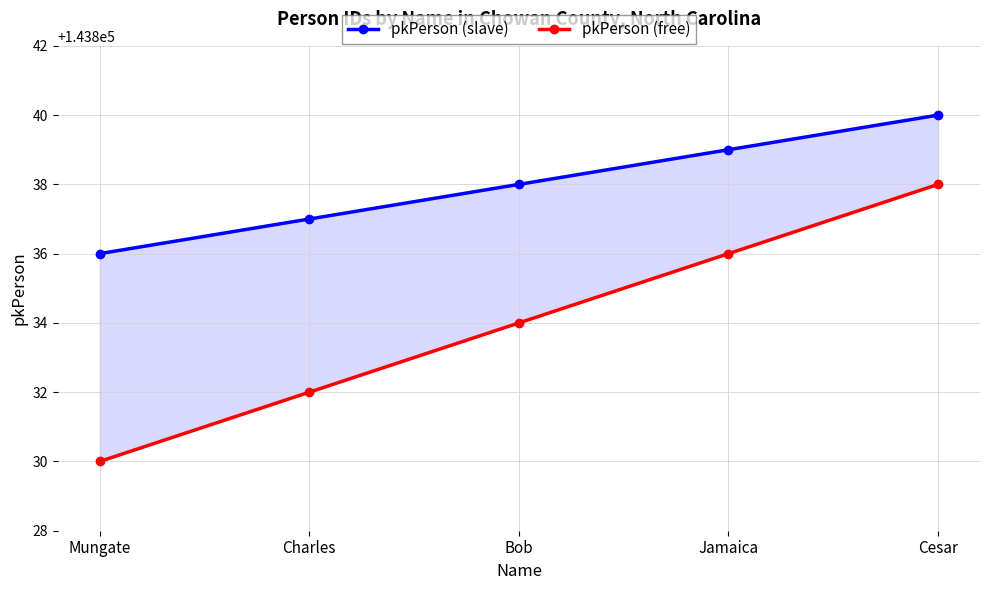

What is the value of the pkPerson (slave) point at the 5th from the left?

143840